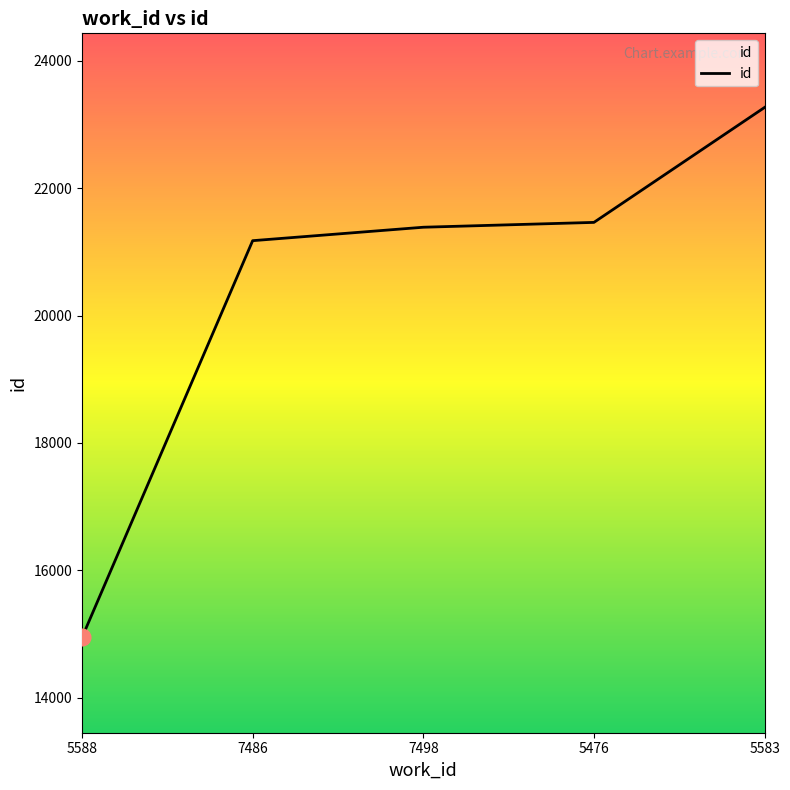

True or false: the data shows 21386 at 7498.

True